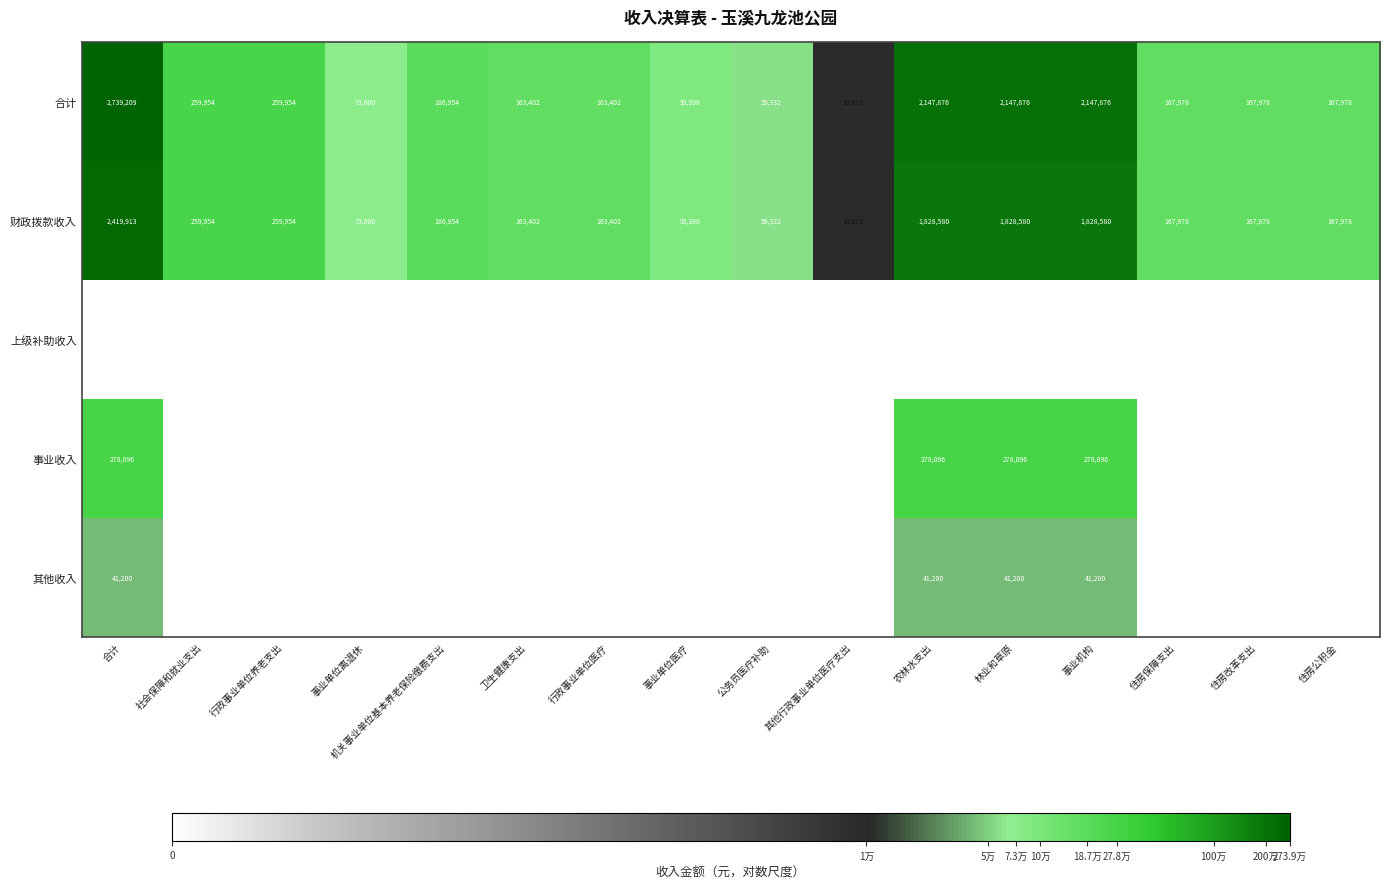

Read the 财政拨款收入 value at 事业单位离退休, to the nearest 100.

73000